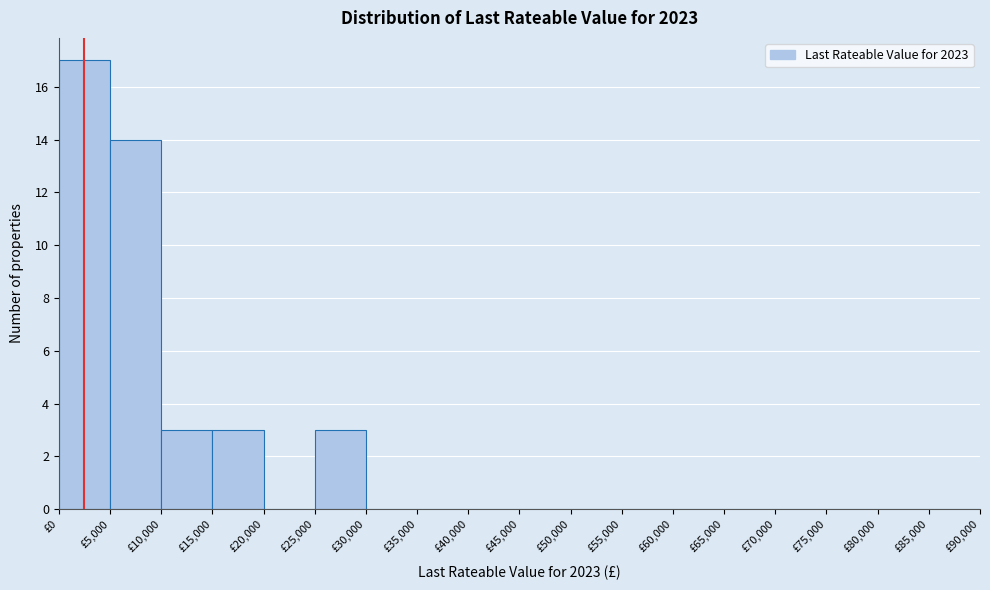

How tall is the bar that spans 10000 to 15000 on the x-axis? The values are not printed on the chart, so give them approximately, as read against the axis.

3